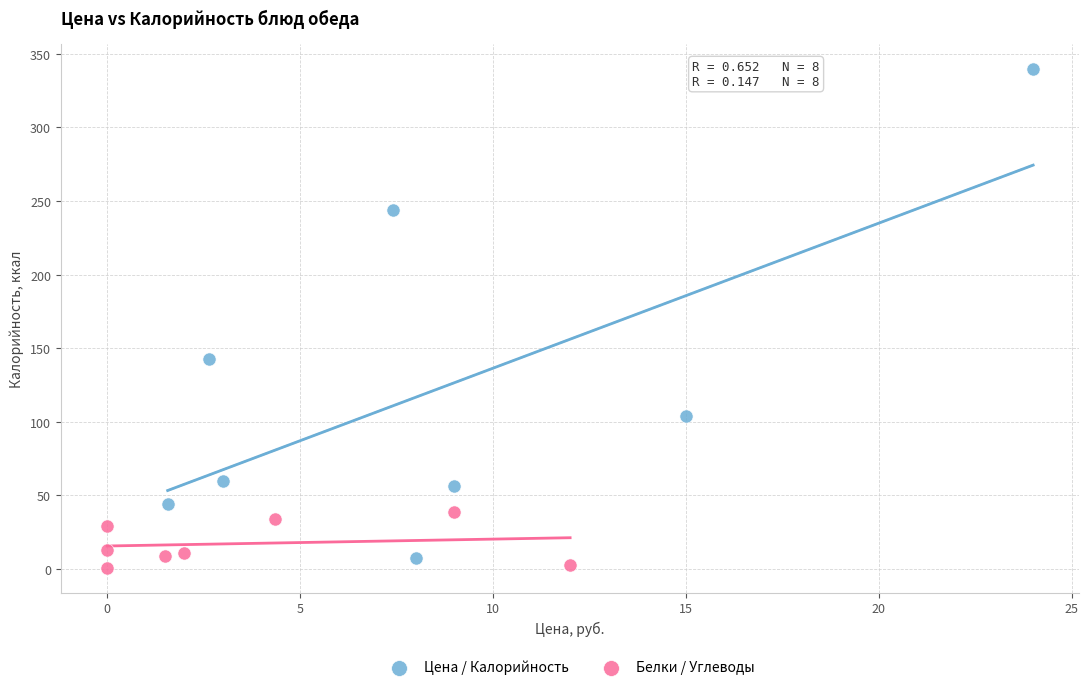

Which series has the widest spread of Y values?

Цена / Калорийность